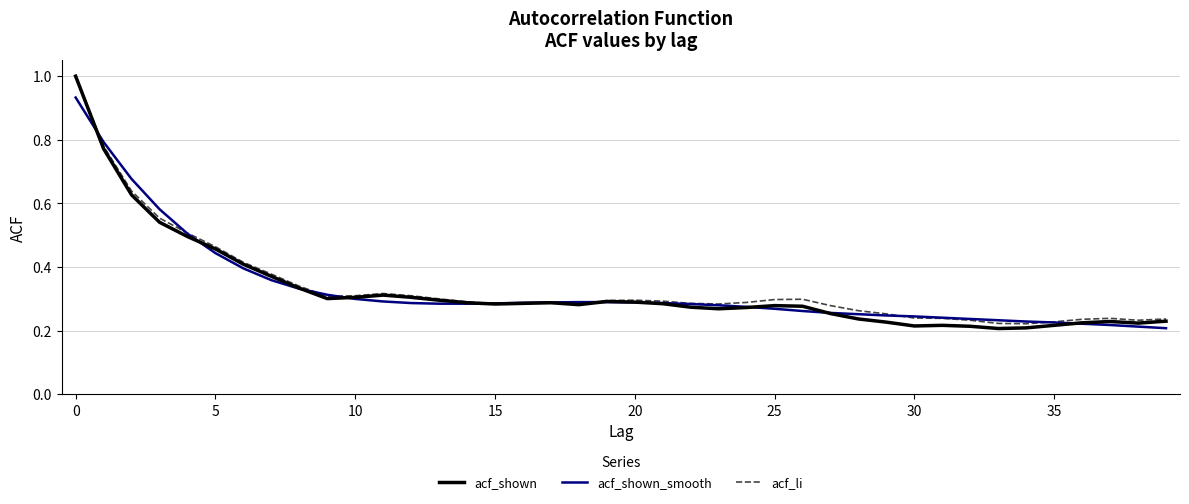

Does the chart have visible grid lines?

Yes